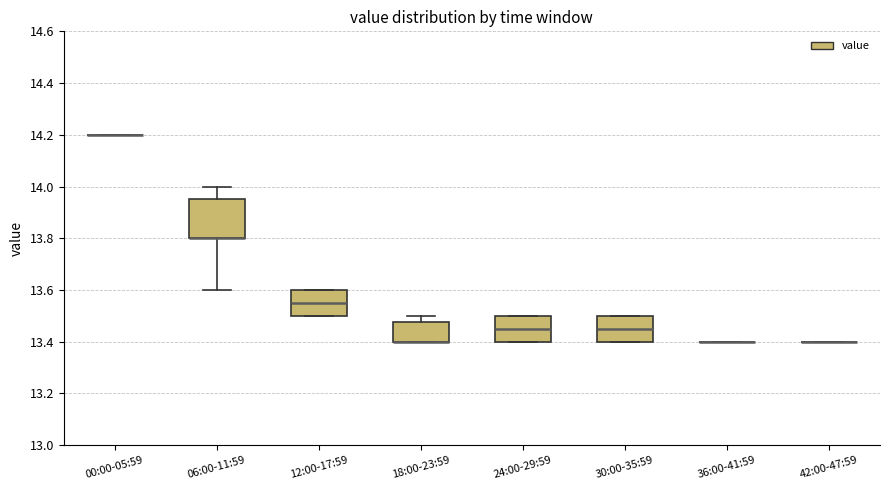

Comparing the boxes themselves (not the whiskers), which one is the tallest?

06:00-11:59